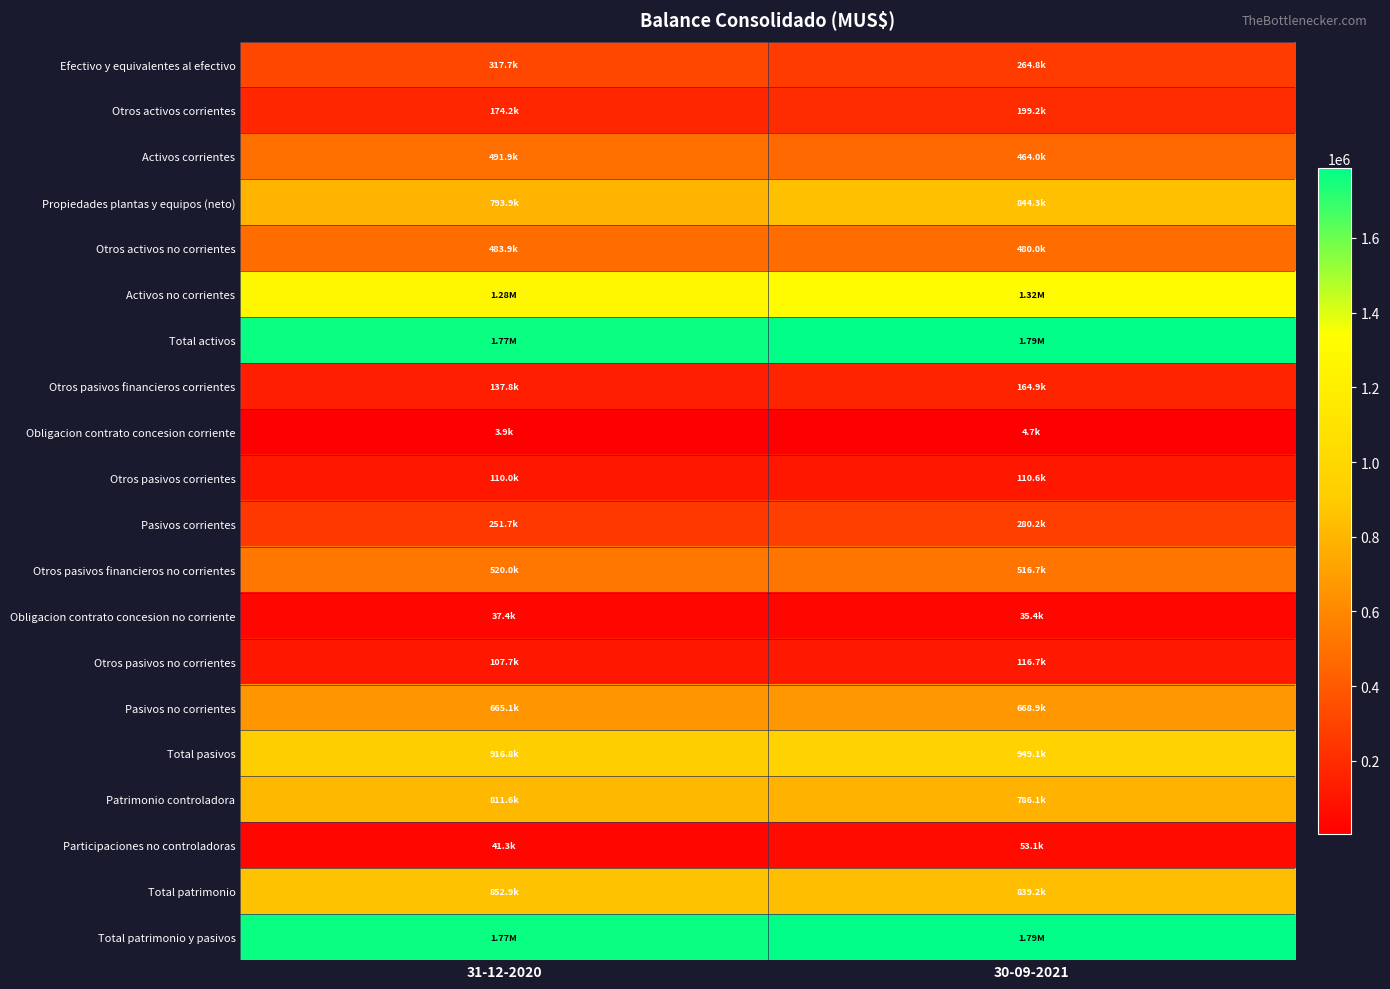

At how many categories does at least one series exceed 1459203?

2